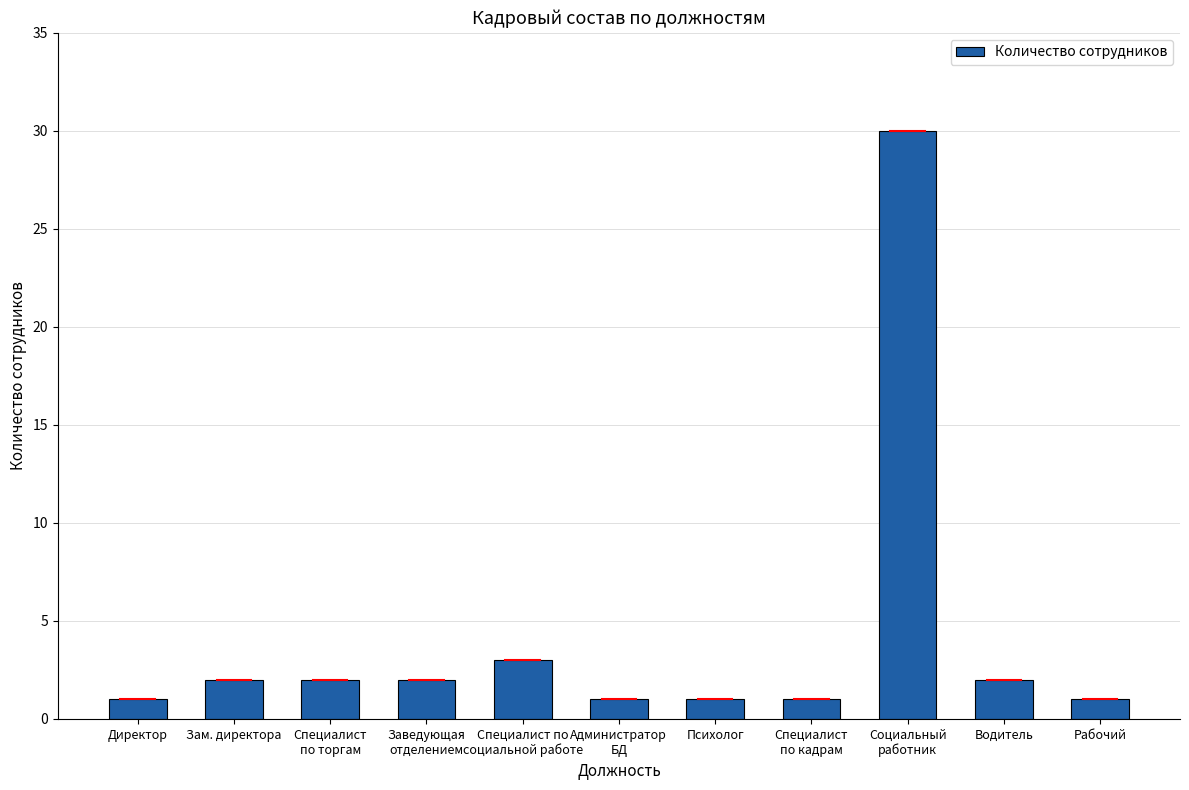

How many distinct data groups are displayed?

1